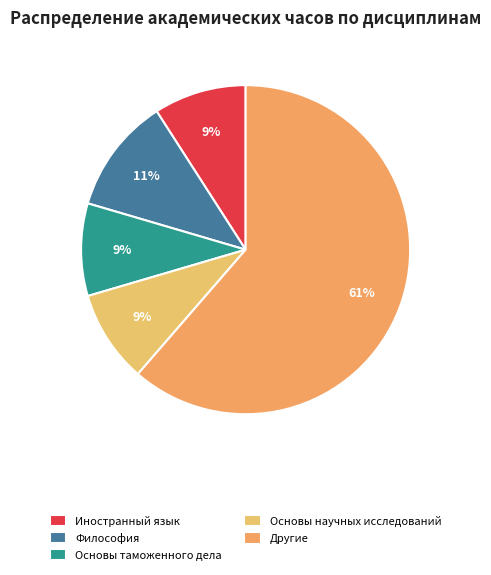

Count the number of slices in the pie.

5